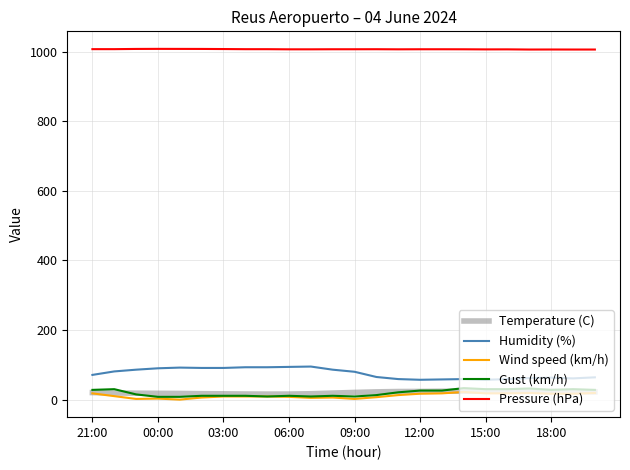

Which series has the largest total across all categories?

Pressure (hPa)